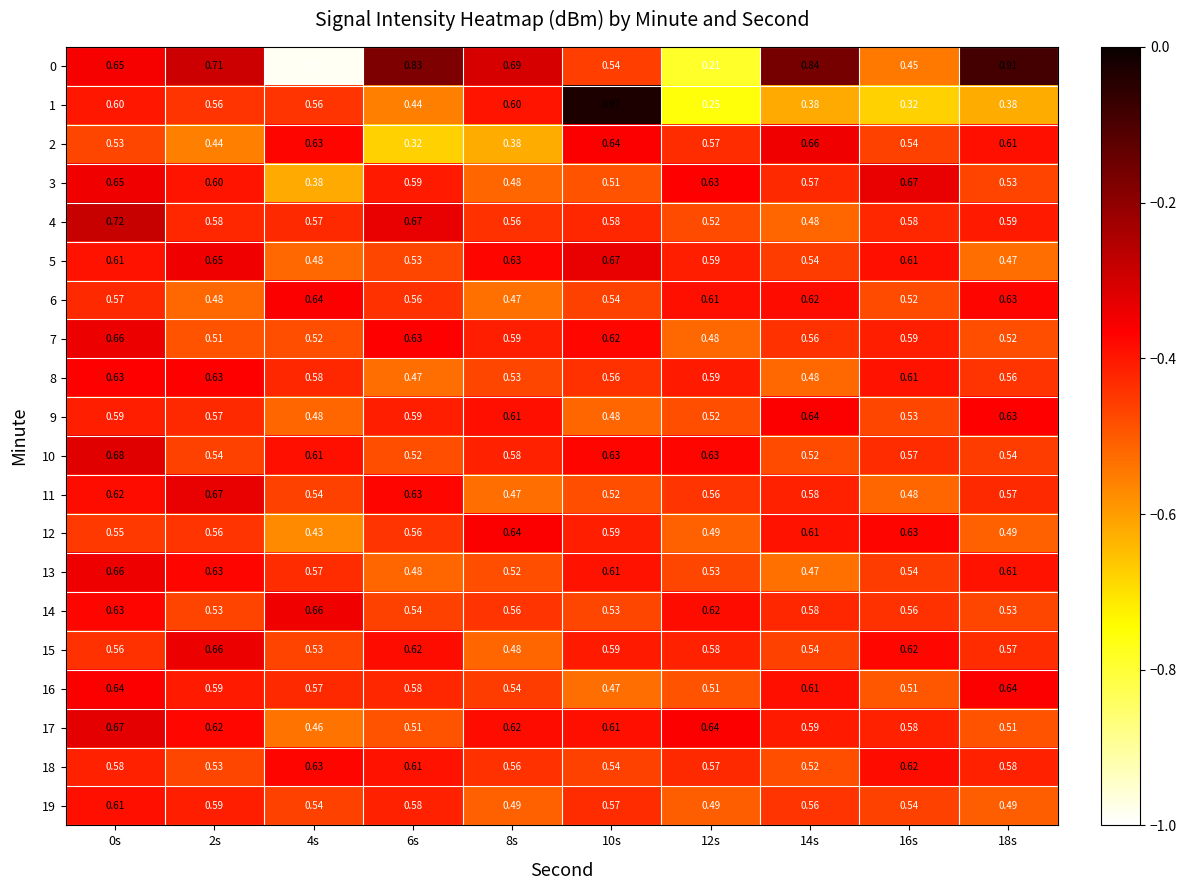

Is the value of 7 at 6s greater than the value of 2 at 2s?

Yes